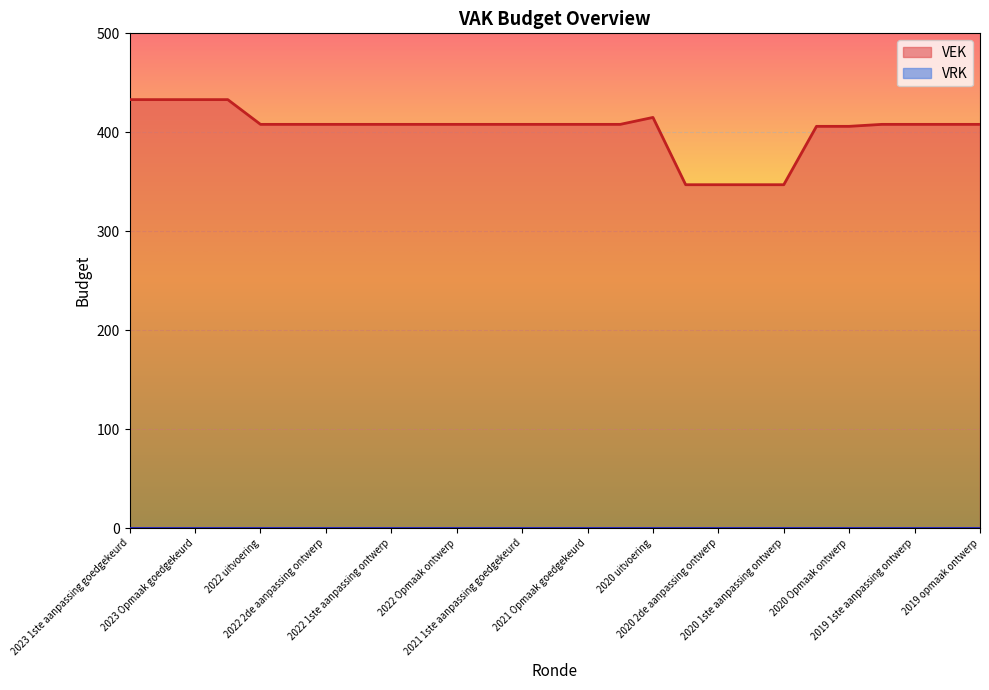

Which series has the widest spread of values?

VEK